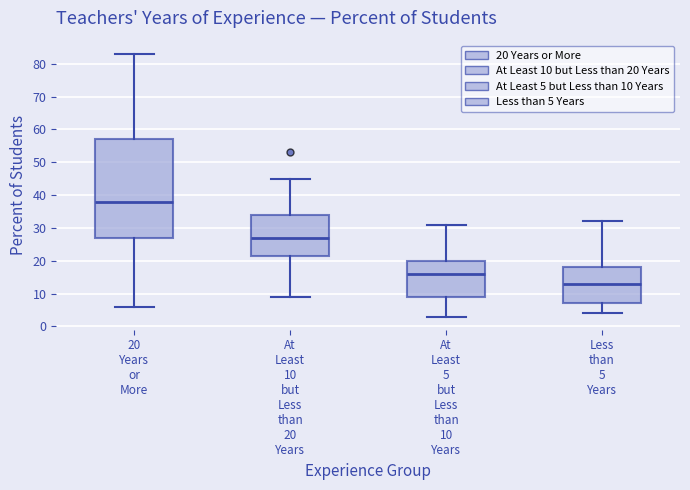

Which box has the lowest median line?

Less than 5 Years